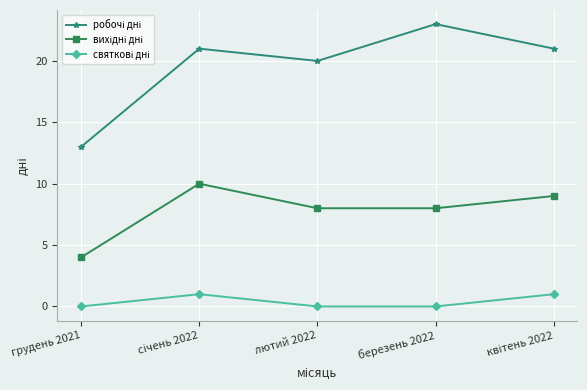

What is the label of the 4th point from the left?

березень 2022